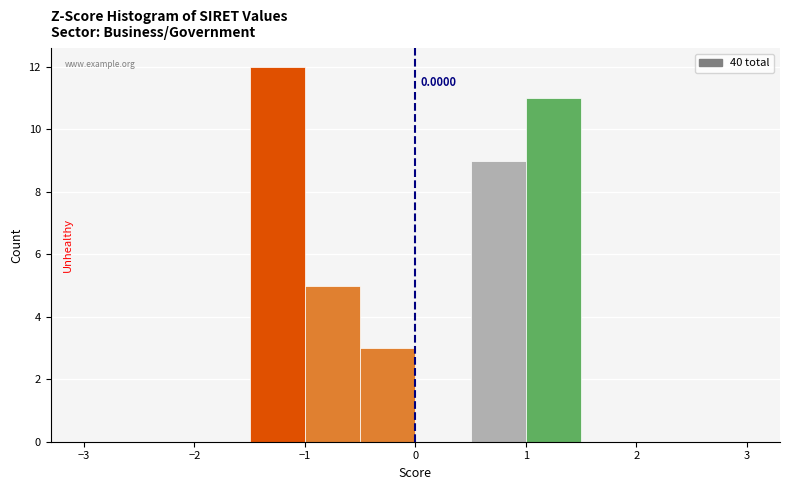

Which range on the x-axis has the tallest bar?

-1.5 to -1.0